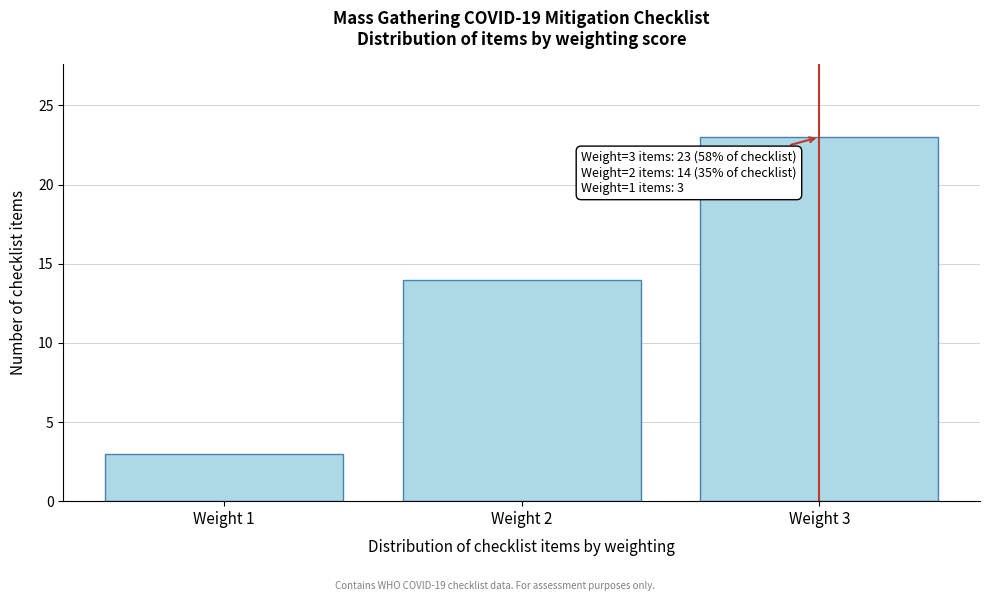

Reading right to left, what are all the values shown in this chart?

Weight 3=23	Weight 2=14	Weight 1=3